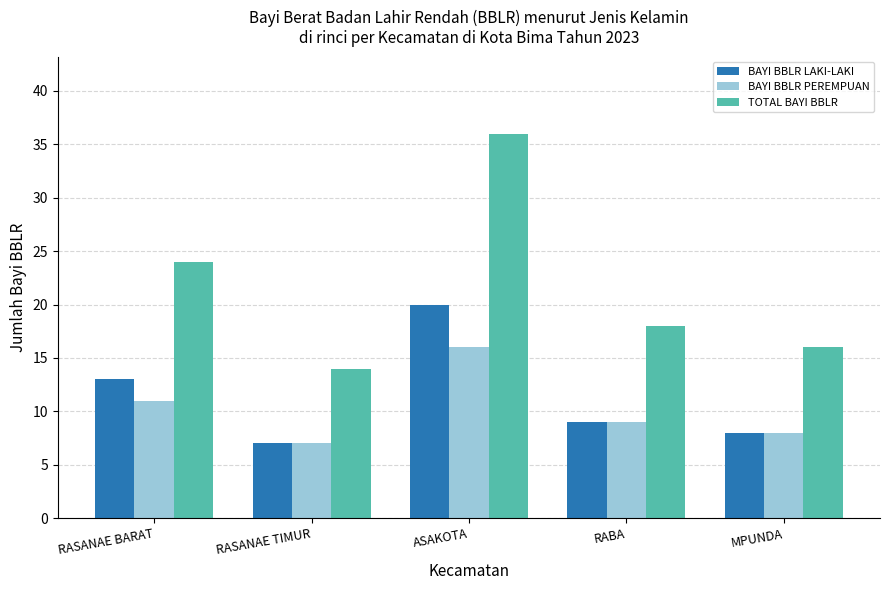

How many series are shown in this chart?

3